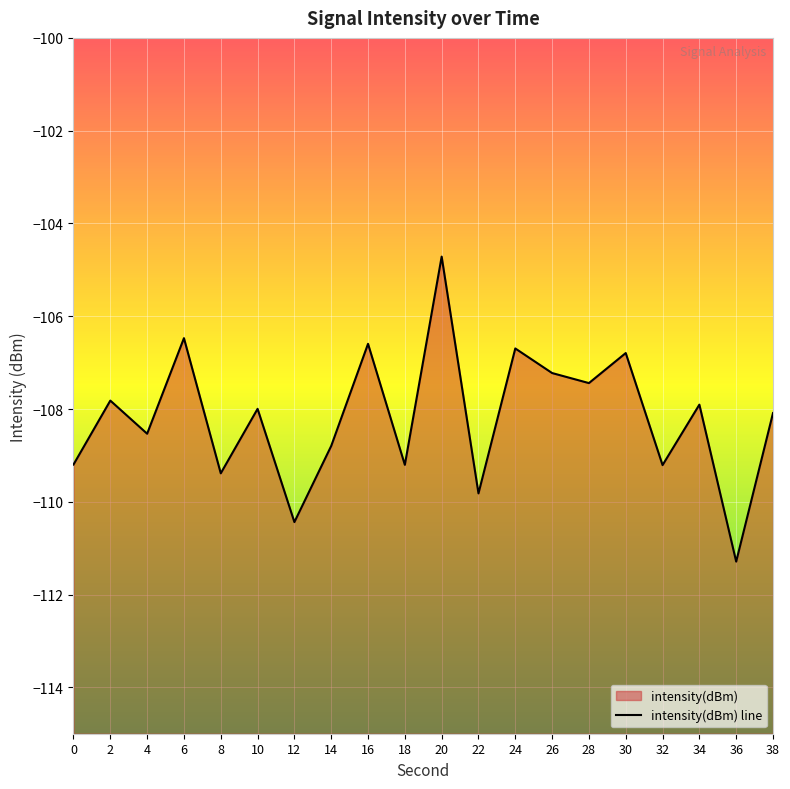

What is the sum of all values?

-2163.6